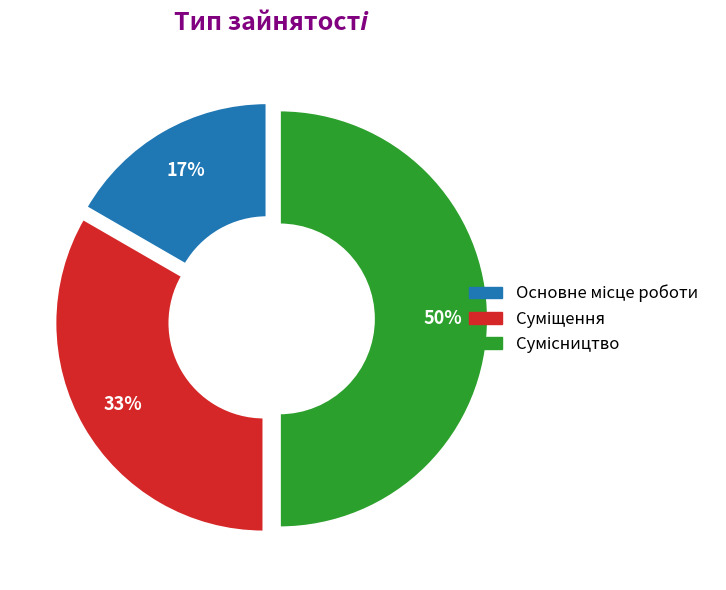

To the nearest percent, what is the average slice percentage?

33%